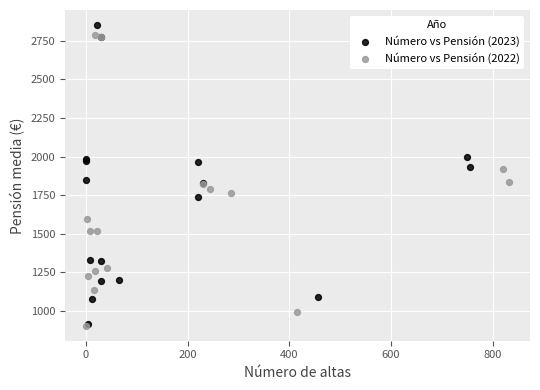

What are all the series names shown in the legend?

Número vs Pensión (2023), Número vs Pensión (2022)